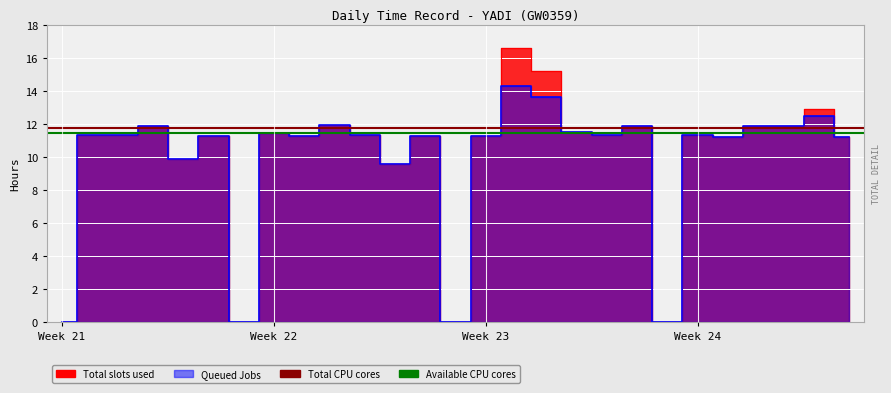

What is the value of the Total CPU cores point at the 2nd from the left?

11.8